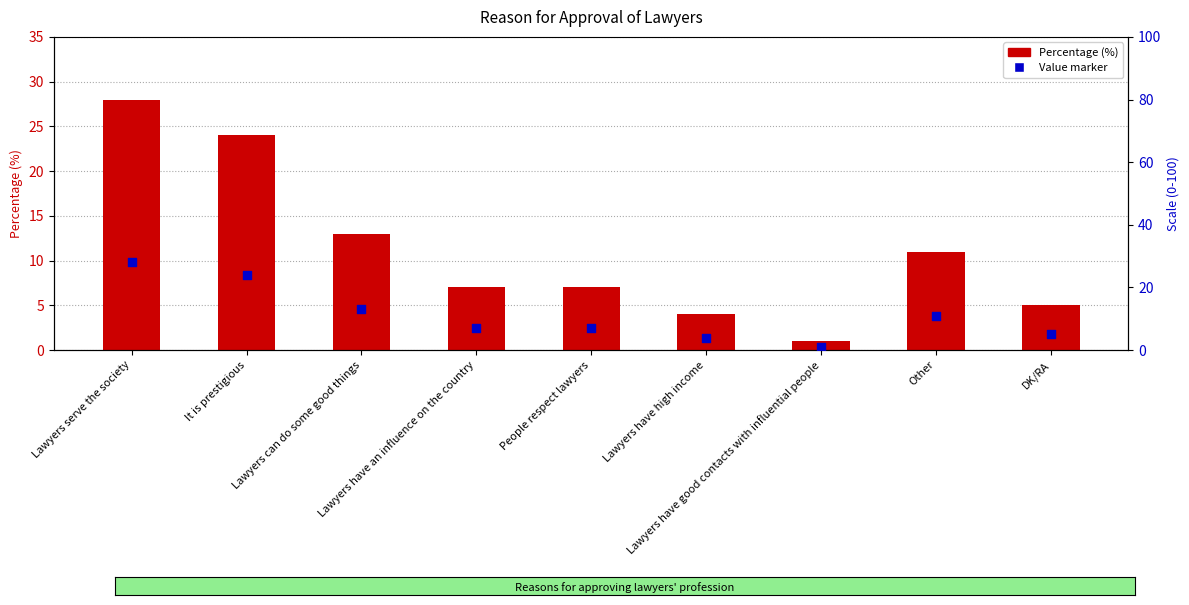

Which series has the widest spread of Y values?

Percentage (%)